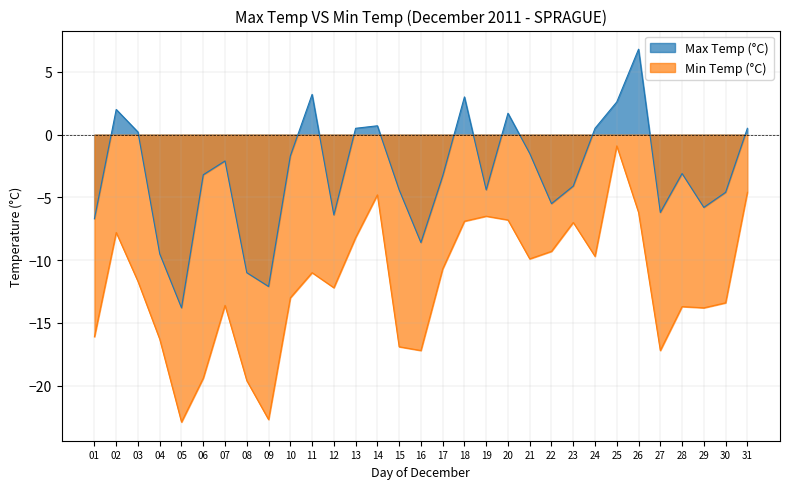

What is the average value of the Max Temp (°C) series?

-3.1